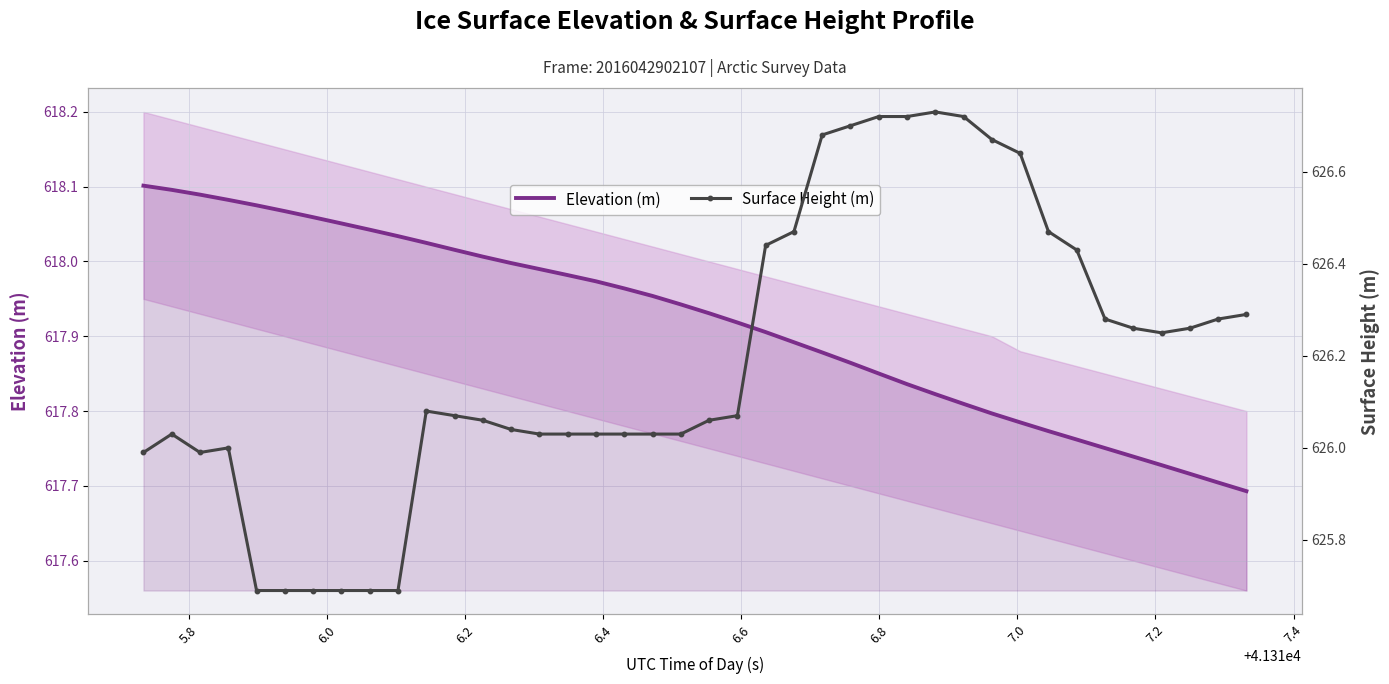

Reading right to left, list all the values displayed in this chart.

Elevation (m): 617.7	617.7	617.7	617.7	617.7	617.8	617.8	617.8	617.8	617.8	617.8	617.8	617.8	617.9	617.9	617.9	617.9	617.9	617.9	617.9	617.9	618.0	618.0	618.0	618.0	618.0	618.0	618.0	618.0	618.0	618.0	618.0	618.1	618.1	618.1	618.1	618.1	618.1	618.1	618.1
Surface Height (m): 626.3	626.3	626.3	626.2	626.3	626.3	626.4	626.5	626.6	626.7	626.7	626.7	626.7	626.7	626.7	626.7	626.5	626.4	626.1	626.1	626.0	626.0	626.0	626.0	626.0	626.0	626.0	626.1	626.1	626.1	625.7	625.7	625.7	625.7	625.7	625.7	626.0	626.0	626.0	626.0